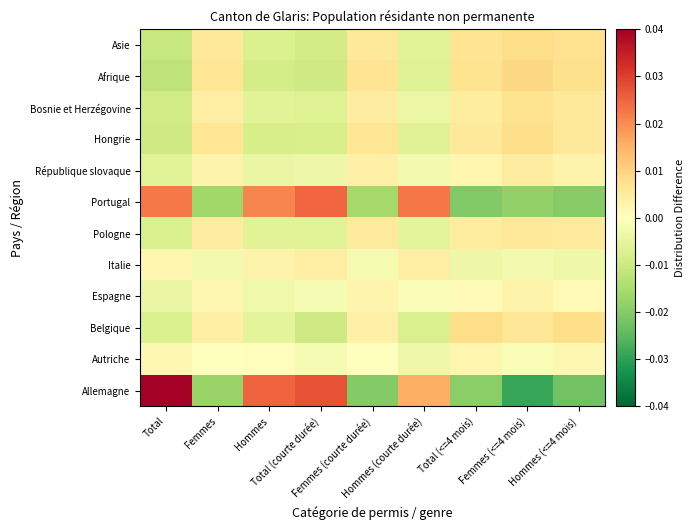

Between Hommes (<=4 mois) and Femmes, which is larger?

Femmes